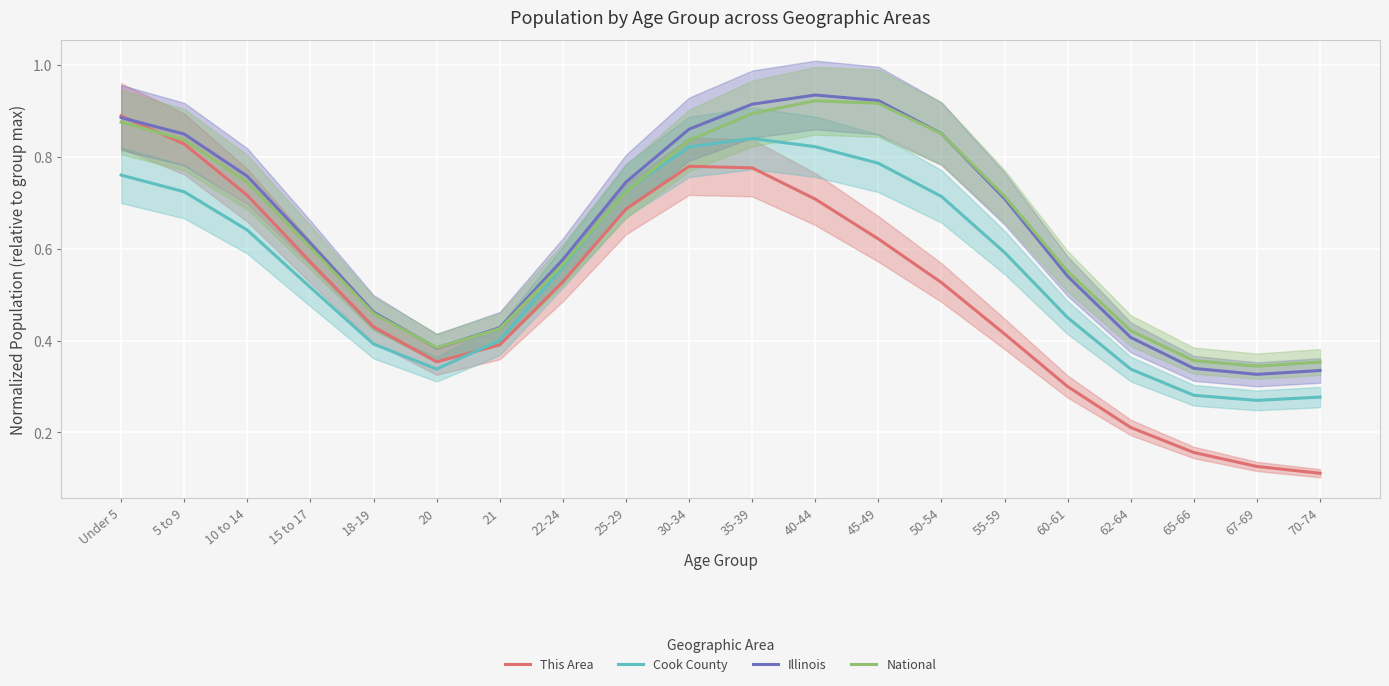

Read the This Area value at 60-61.

0.3